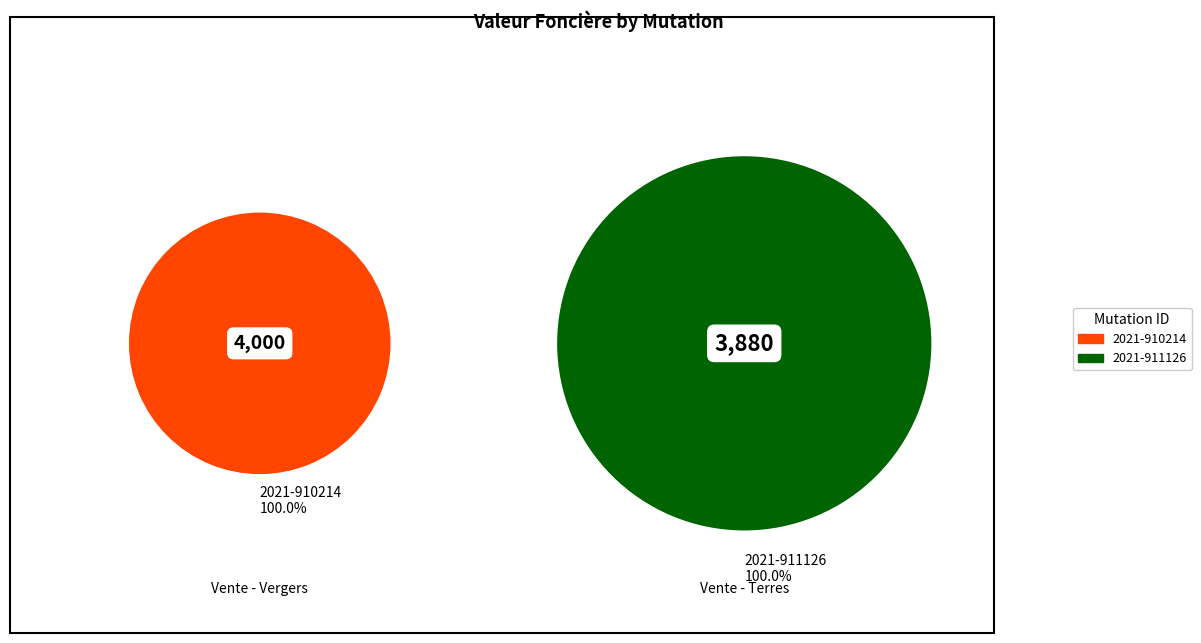

How many slices are in this pie chart?

2